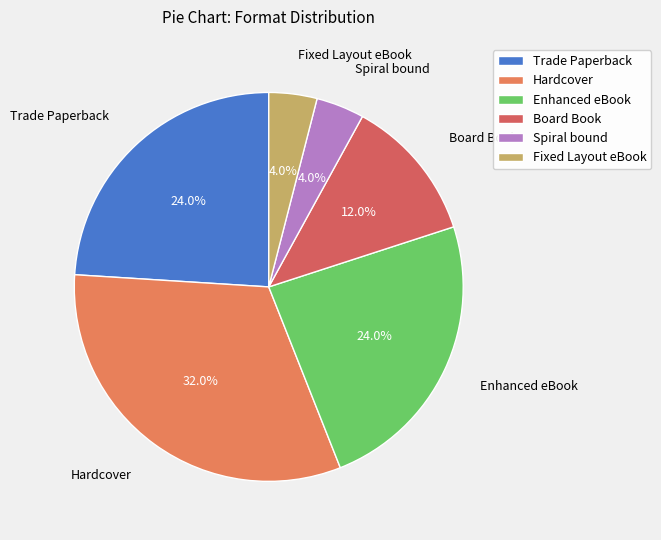

To the nearest percent, what percentage of the pie is Fixed Layout eBook?

4%